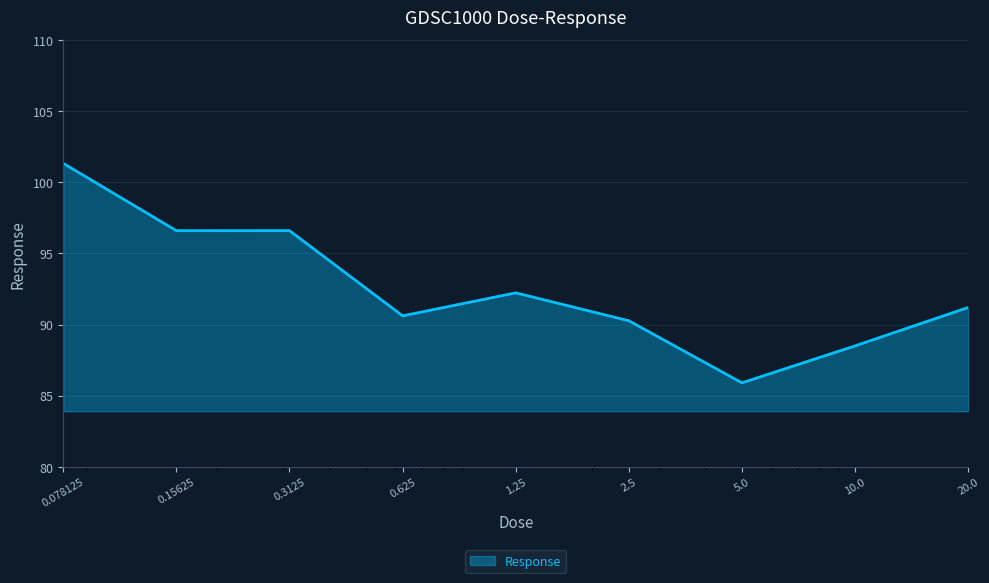

What is the greatest value displayed?

101.3